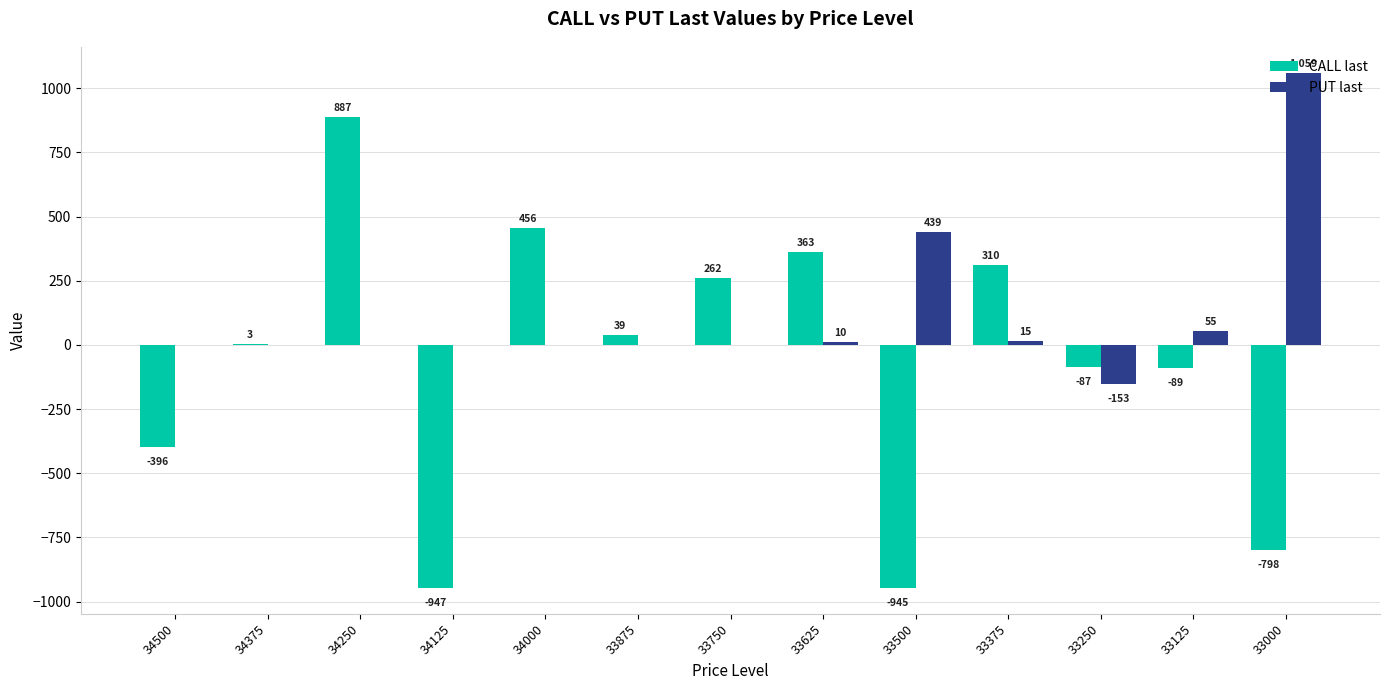

What is the sum of the PUT last values at 34250 and 33250?

-153